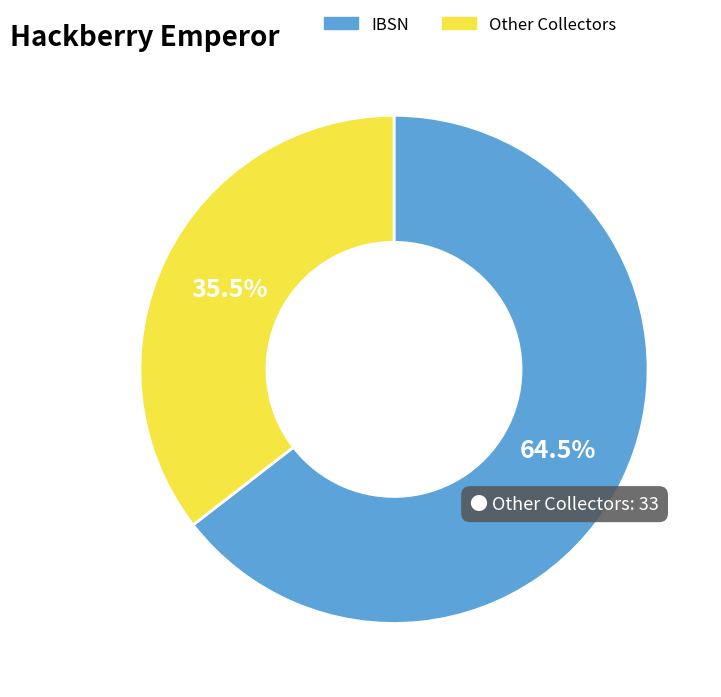

Is there a majority slice in this chart?

Yes